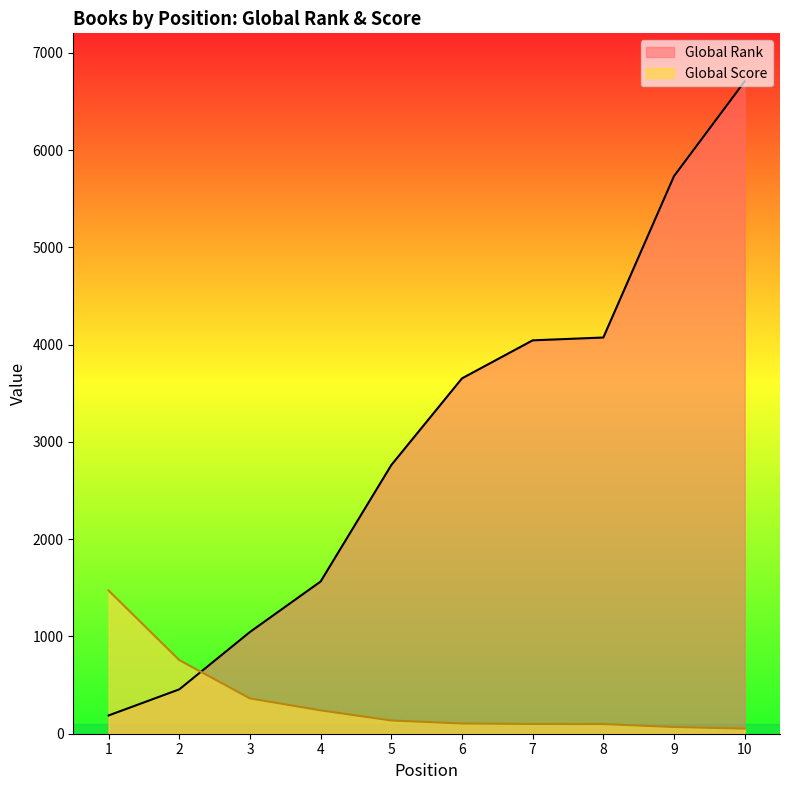

What is the sum of all Global Score values?

3393